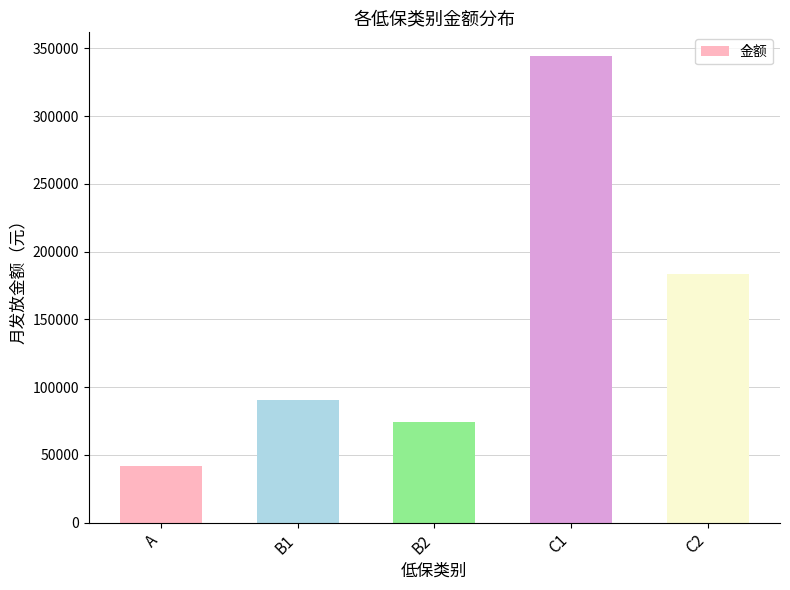

The value at B2 is 73970.8. True or false?

True